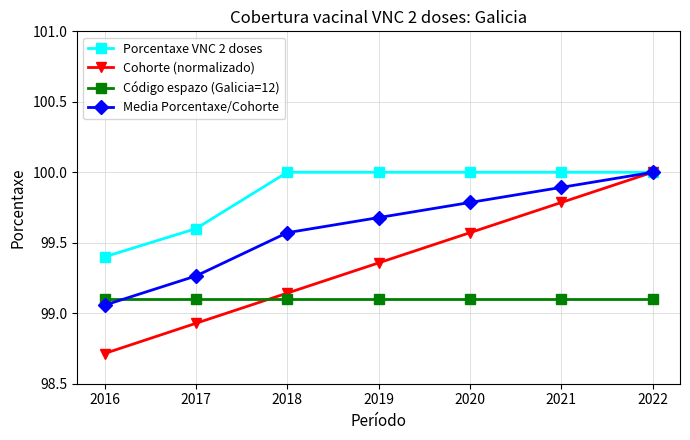

What is the greatest value displayed?

100.0